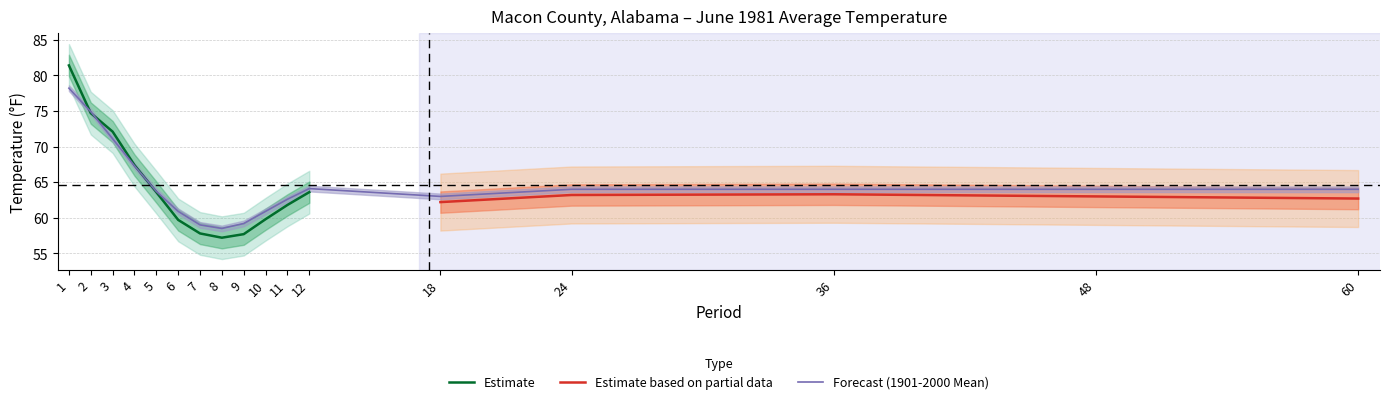

At which label is Estimate closest to 69?

4